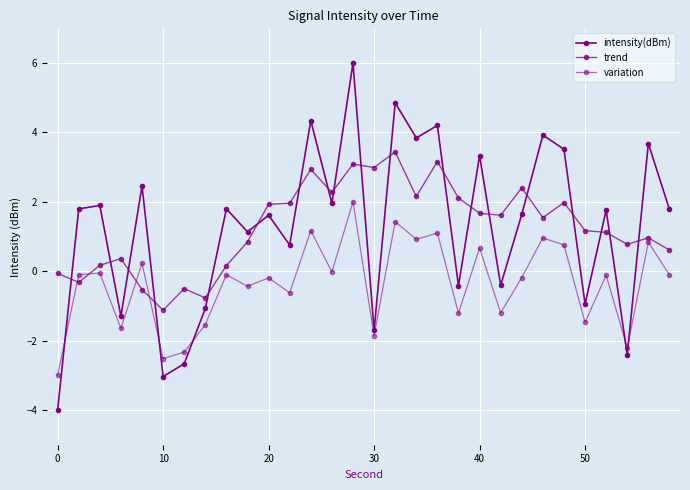

What is the smallest value displayed?

-4.0